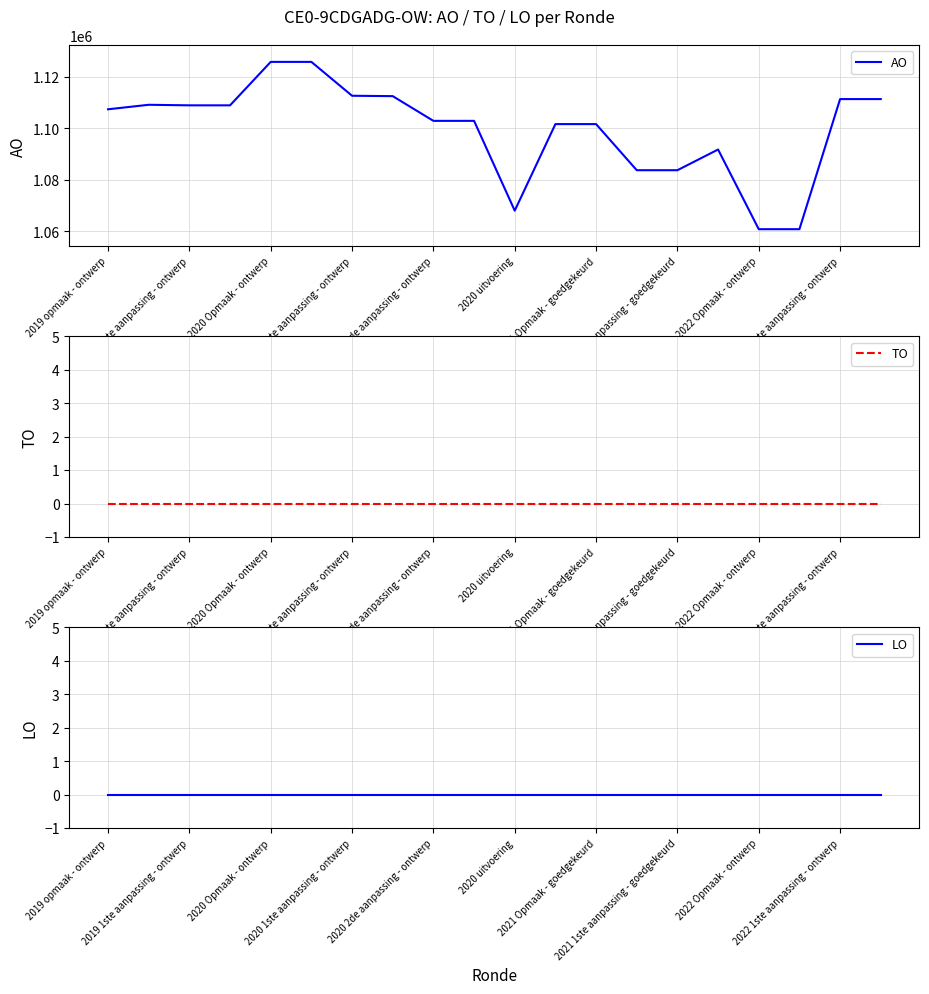

What is the lowest value of the AO series?

1060766